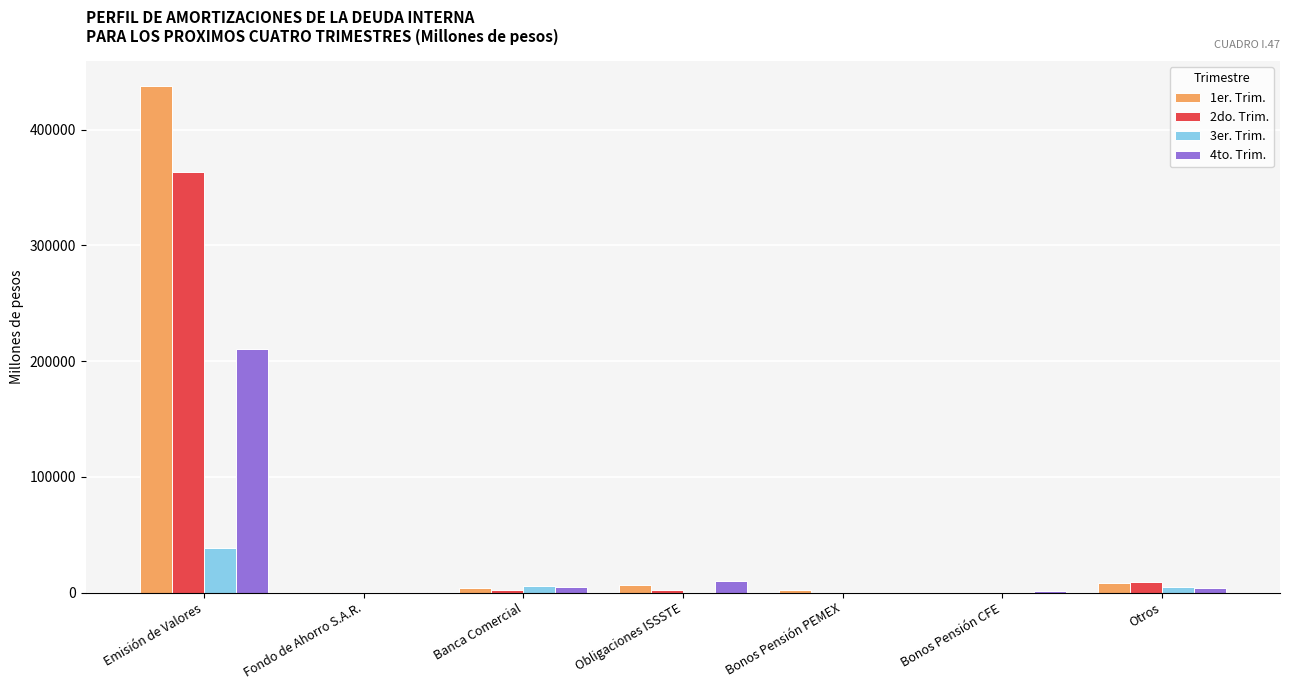

How many groups of bars are there?

7